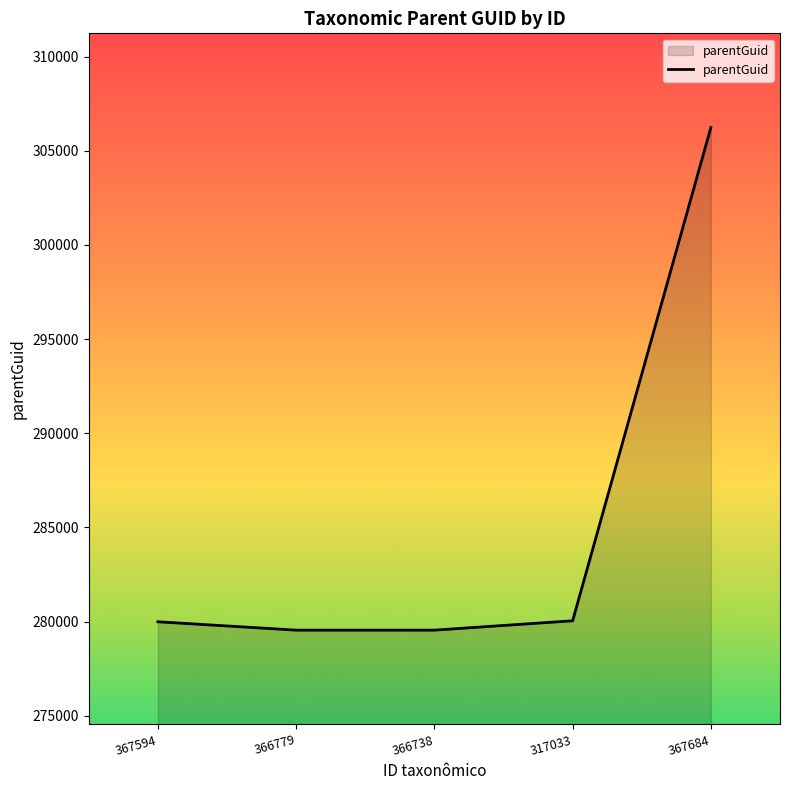

What position from the left is 367684?

5